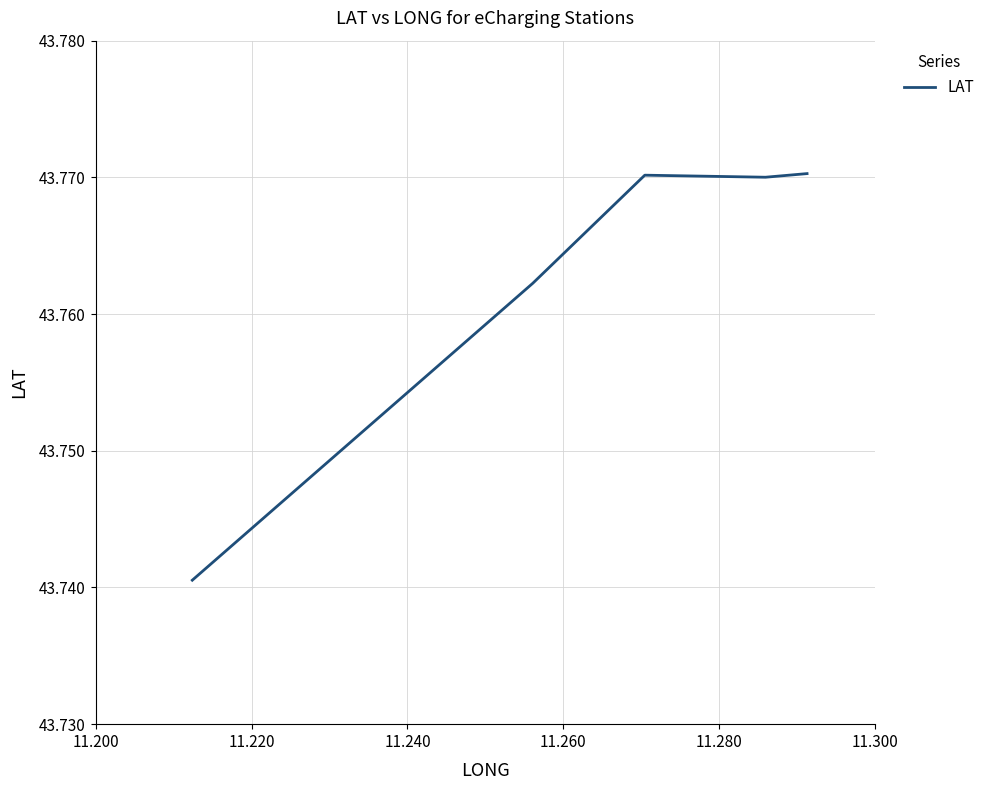

What is the sum of all values?

218.8